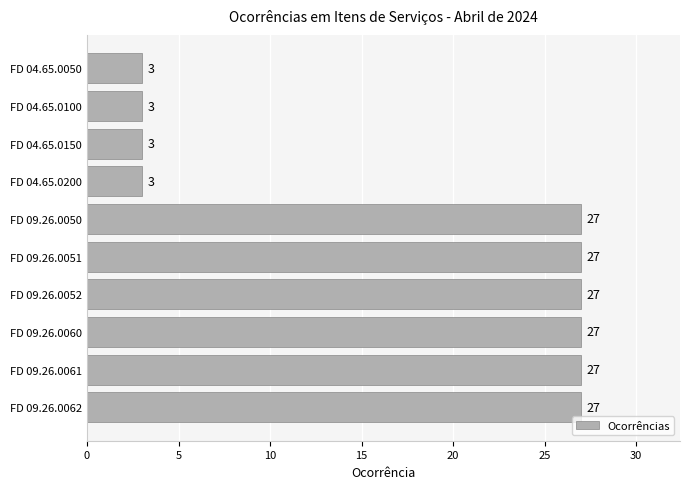

What is the difference between the second highest and second lowest values?

24